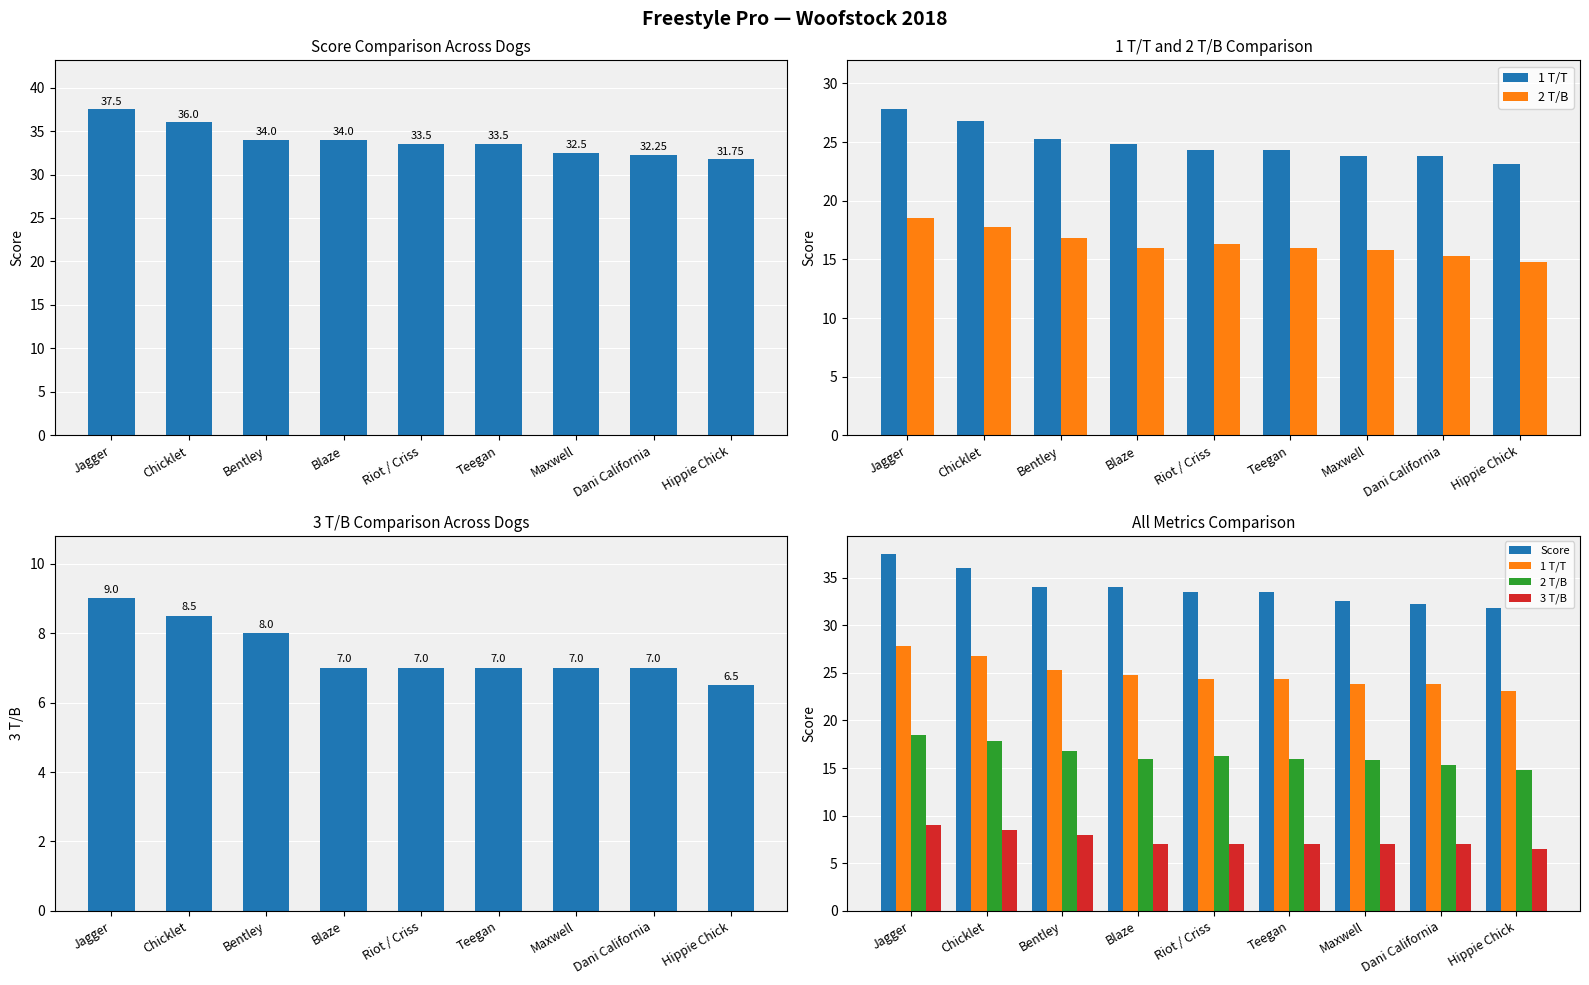

What is the spread (max minus min) of values at Blaze?

27.0